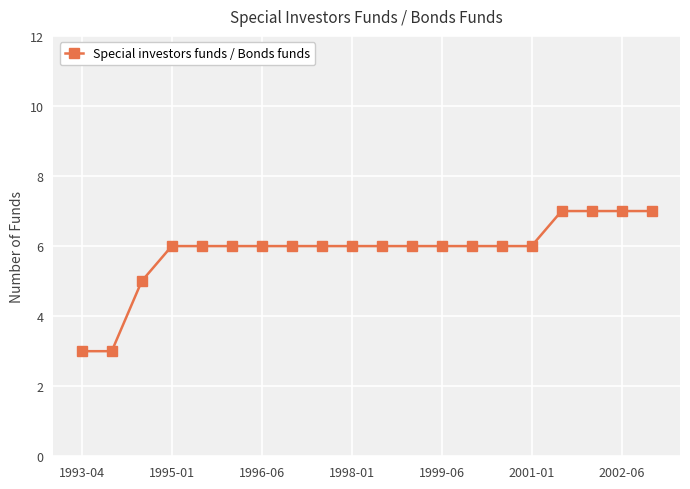

How many categories are shown in the chart?

20